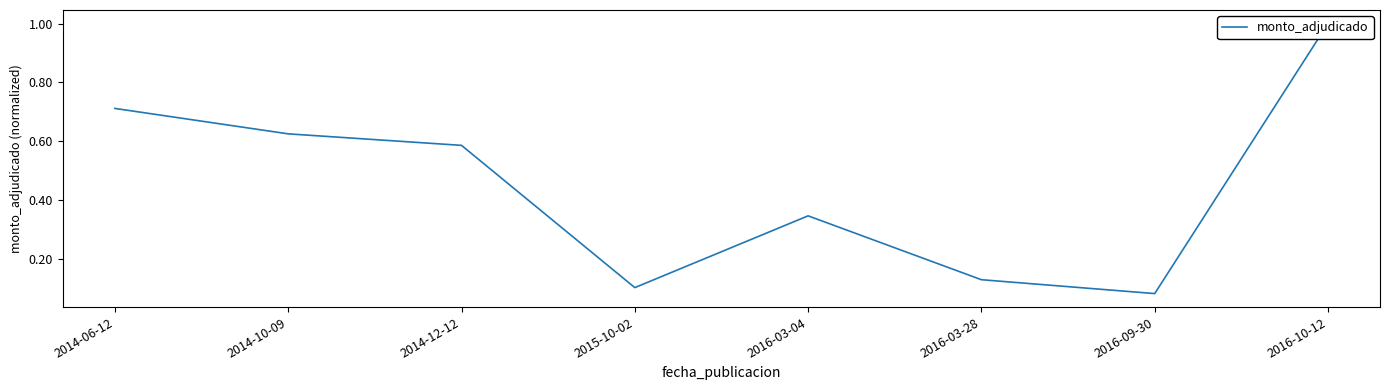

Between 2016-03-28 and 2015-10-02, which is larger?

2016-03-28